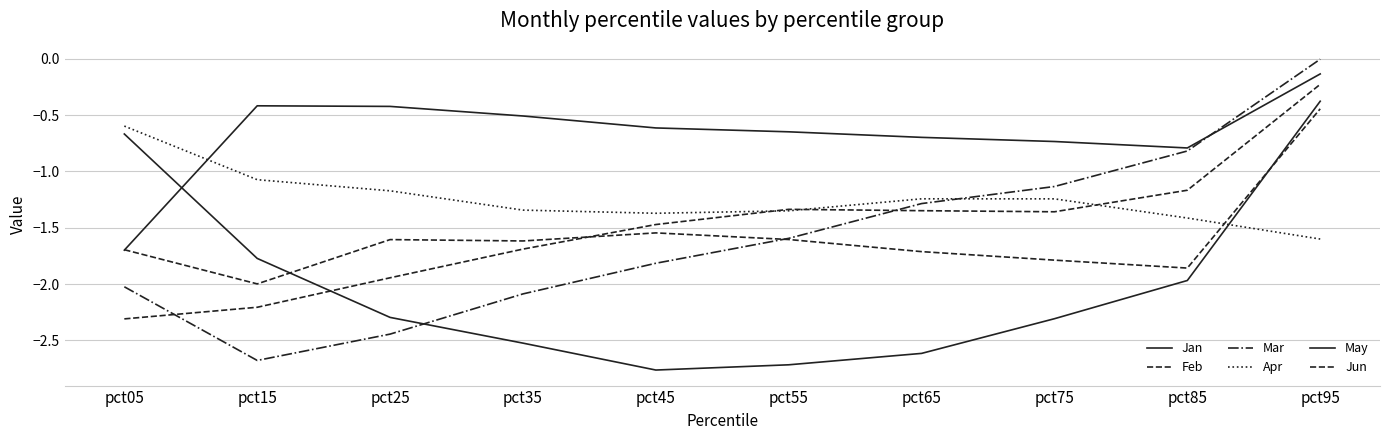

Which label corresponds to the largest value in the chart?

pct95